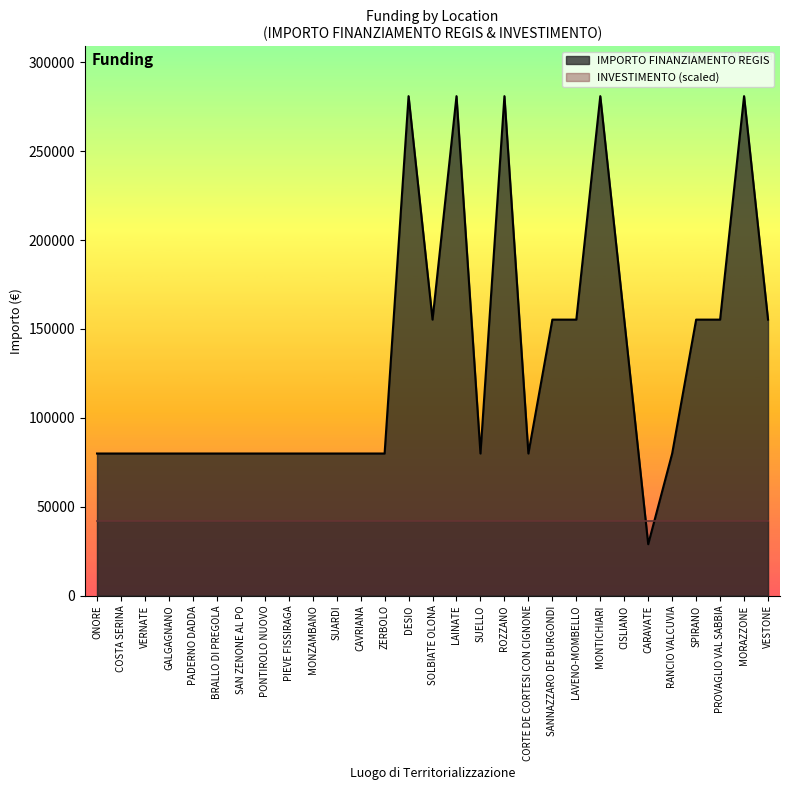

The value at SOLBIATE OLONA is 256213. True or false?

False